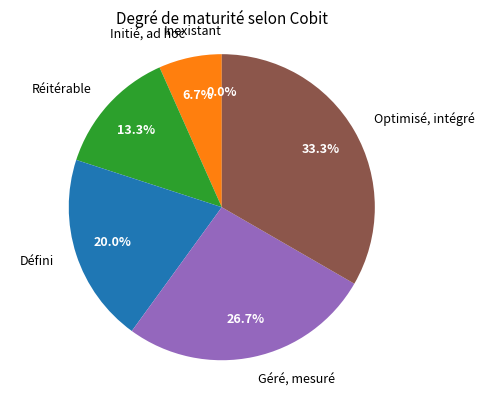

Count the number of slices in the pie.

6